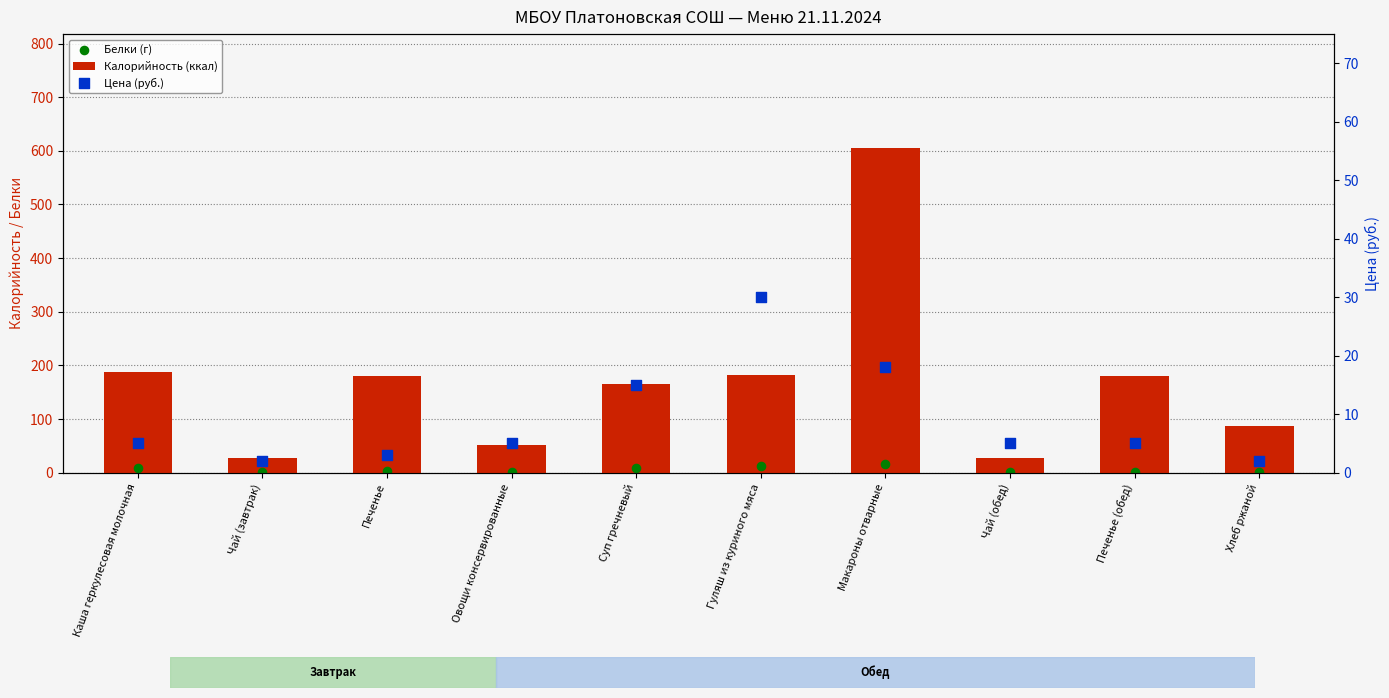

At which category is the sum across all series the highest?

Макароны отварные